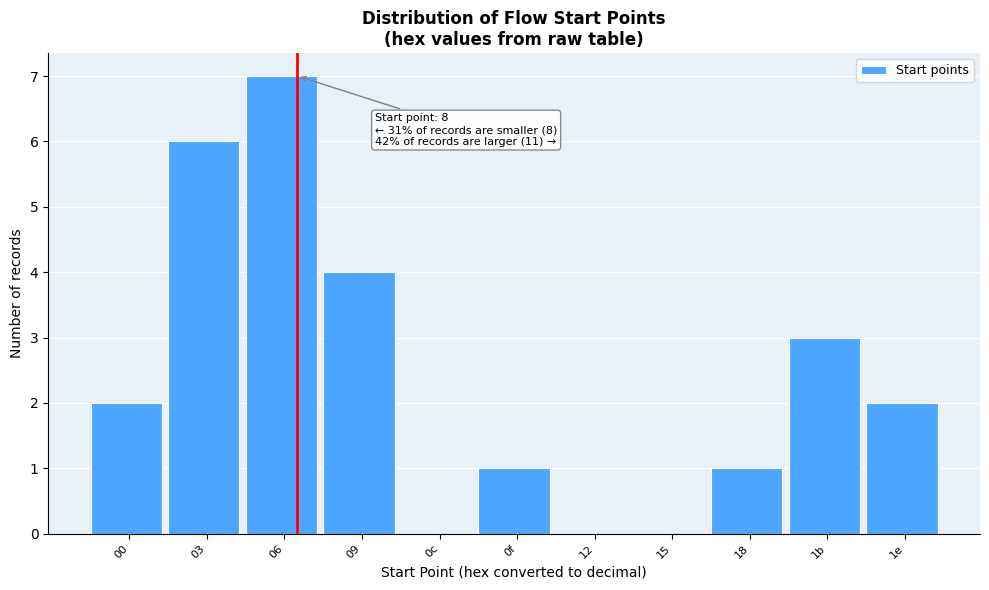

Reading left to right, transcribe all the data shown in this chart.

00=2	03=6	06=7	09=4	0c=0	0f=1	12=0	15=0	18=1	1b=3	1e=2